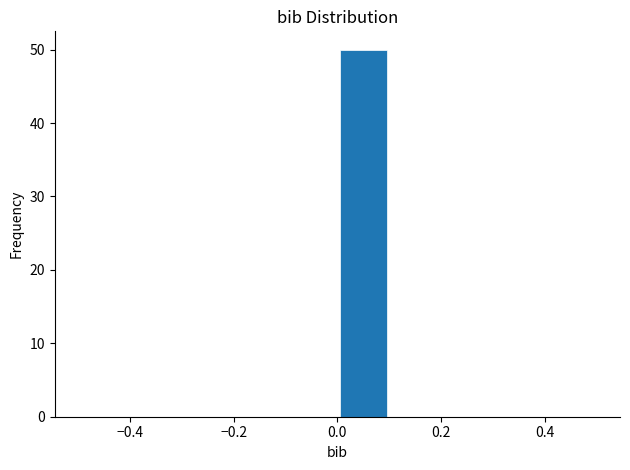

How tall is the bar that spans 0.0 to 0.1 on the x-axis? The values are not printed on the chart, so give them approximately, as read against the axis.

50